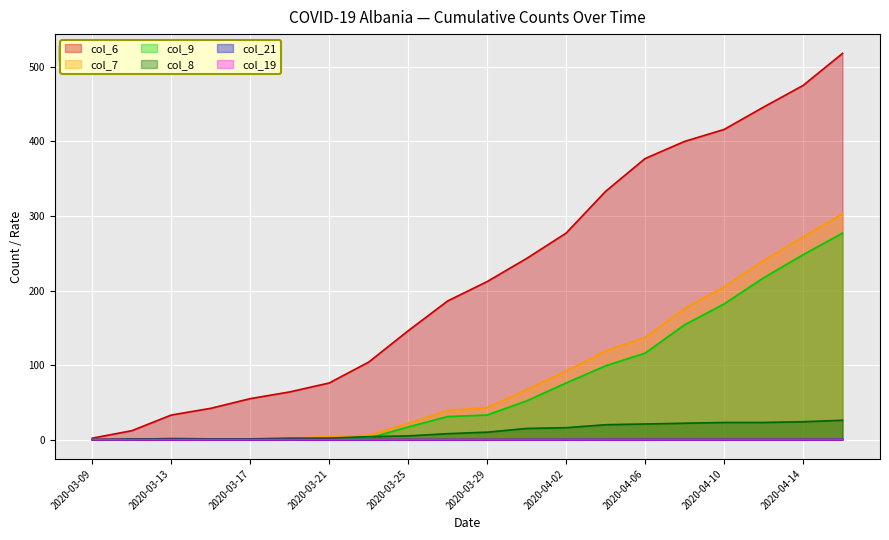

What is the difference between the second highest and second lowest values in the col_7 series?

271.0